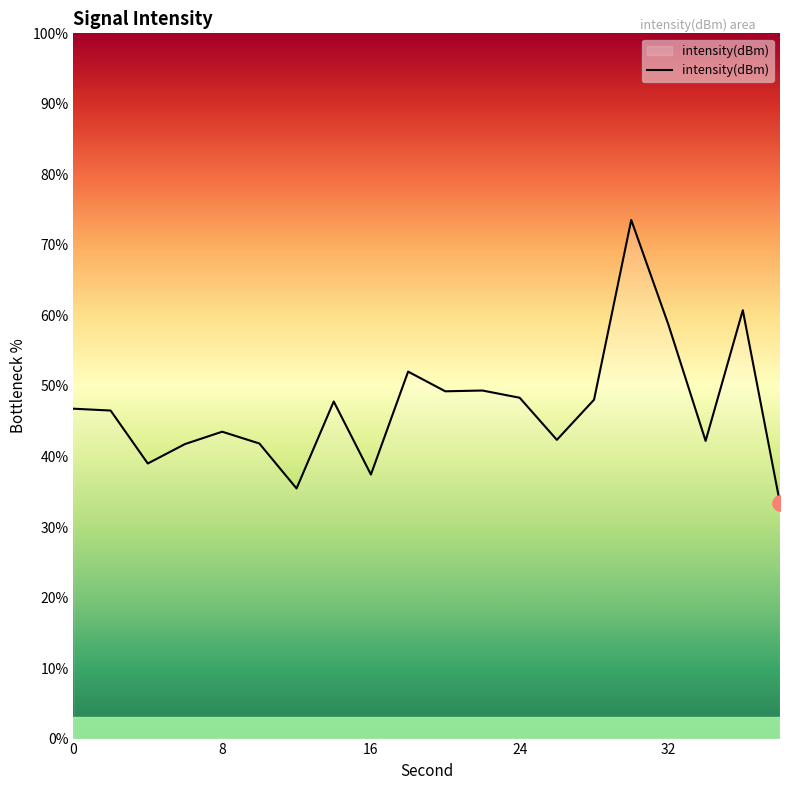

What is the smallest value displayed?

33.4